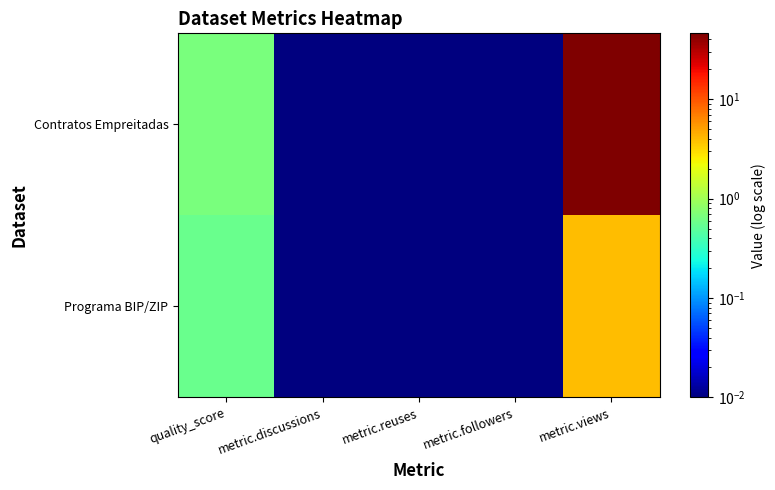

Which label corresponds to the smallest value in the chart?

metric.discussions